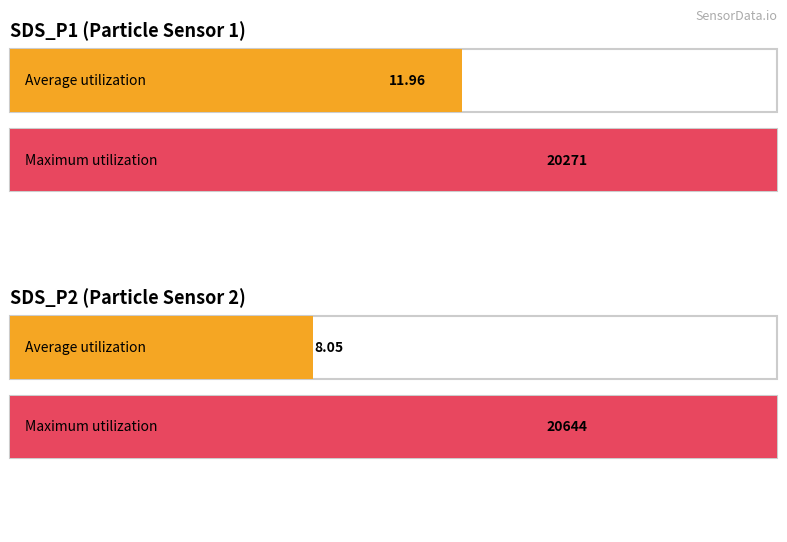

Between SDS_P1 and SDS_P2, which is larger?

SDS_P1